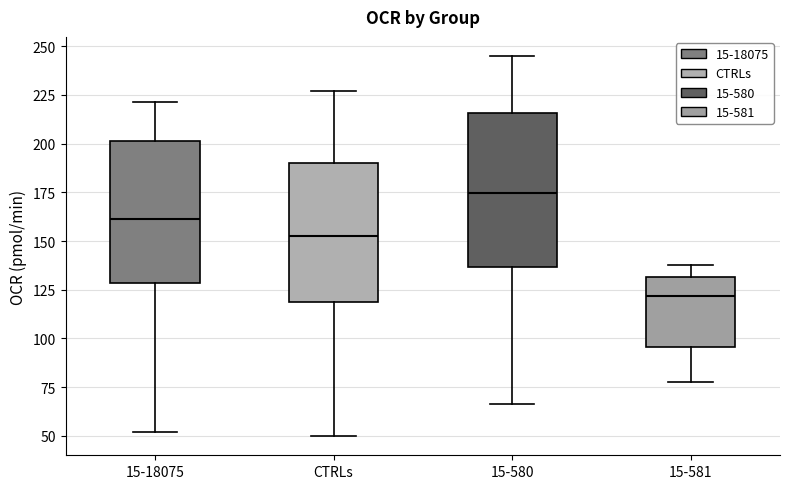

Reading left to right, transcribe this box plot: for each box, give where its median line is, the range the box spans, and where its two whiskers end, as read against the y-axis. The values are not printed on the chart, so give them approximately, as read against the axis.

15-18075: median 160, box 130 to 200, whiskers 50 to 220
CTRLs: median 155, box 120 to 190, whiskers 50 to 225
15-580: median 175, box 135 to 215, whiskers 65 to 245
15-581: median 120, box 95 to 130, whiskers 80 to 140